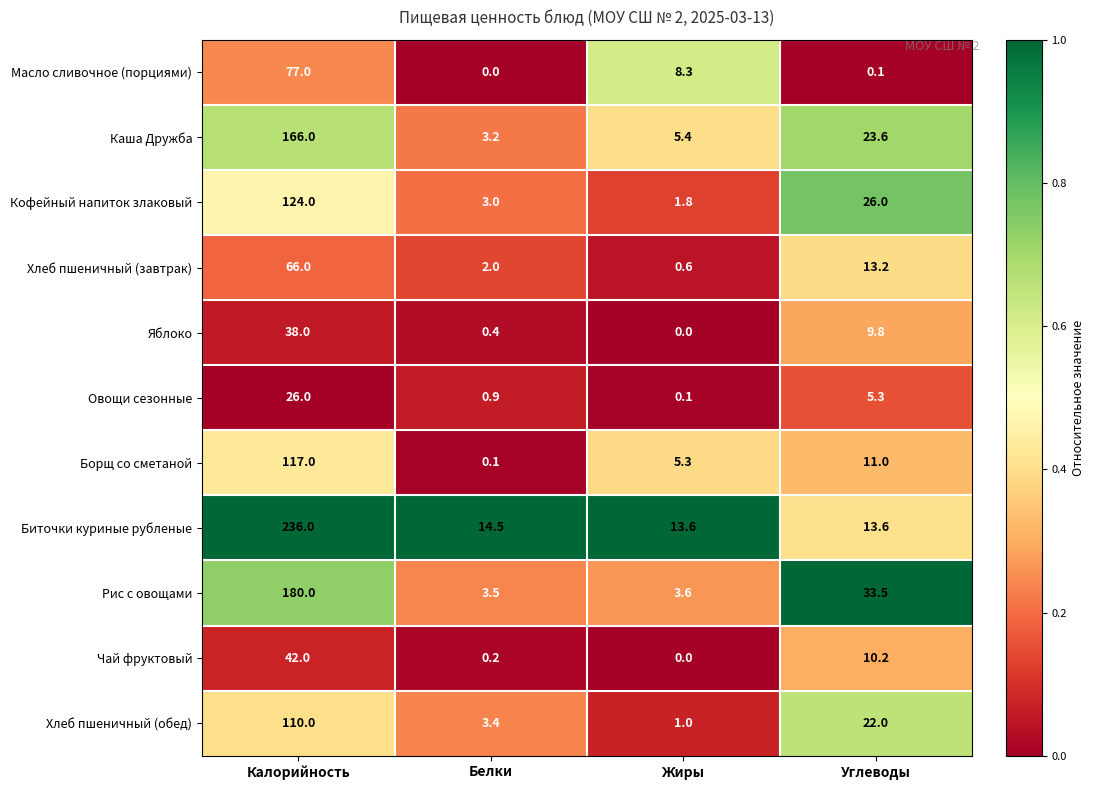

Is it true that Кофейный напиток злаковый equals 34.4 at Углеводы?

False